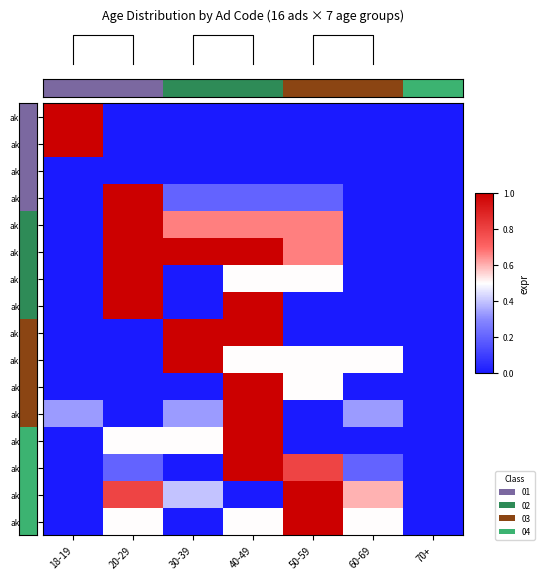

What is the spread (max minus min) of values at 20-29?

1.0